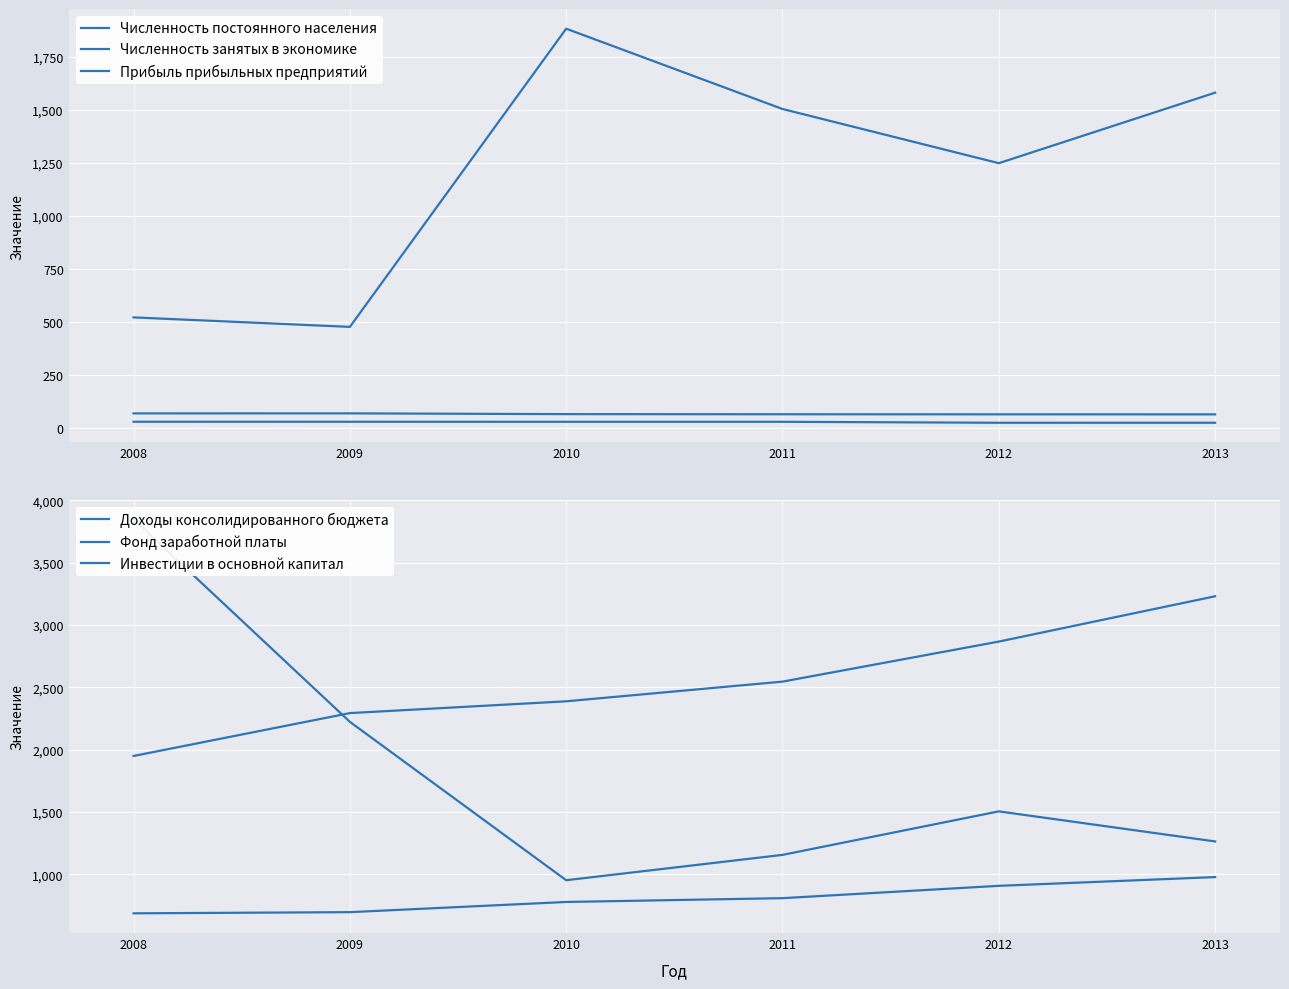

What is the value of the Фонд заработной платы point at the 3rd from the left?

2386.9